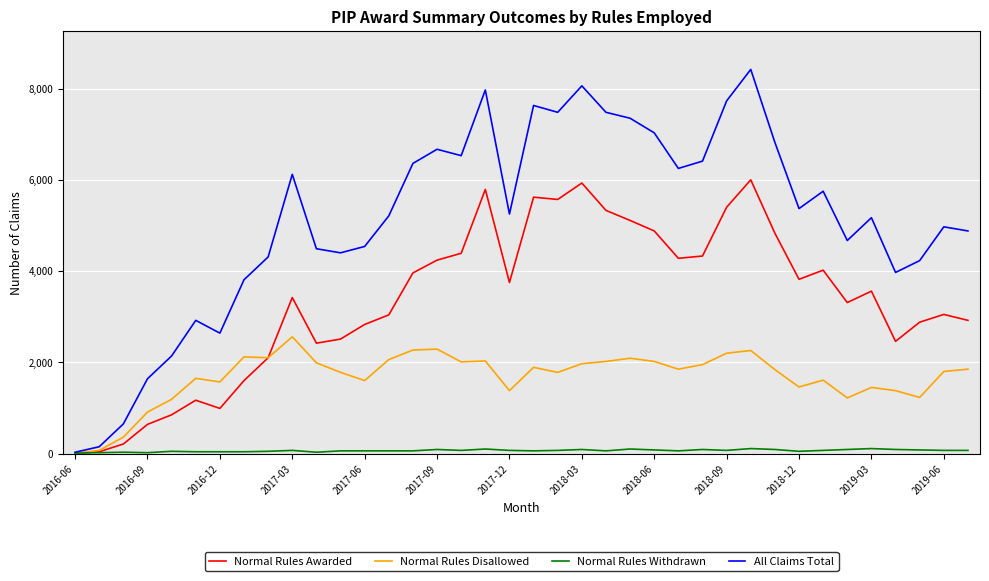

What is the maximum value shown in the chart?

8420